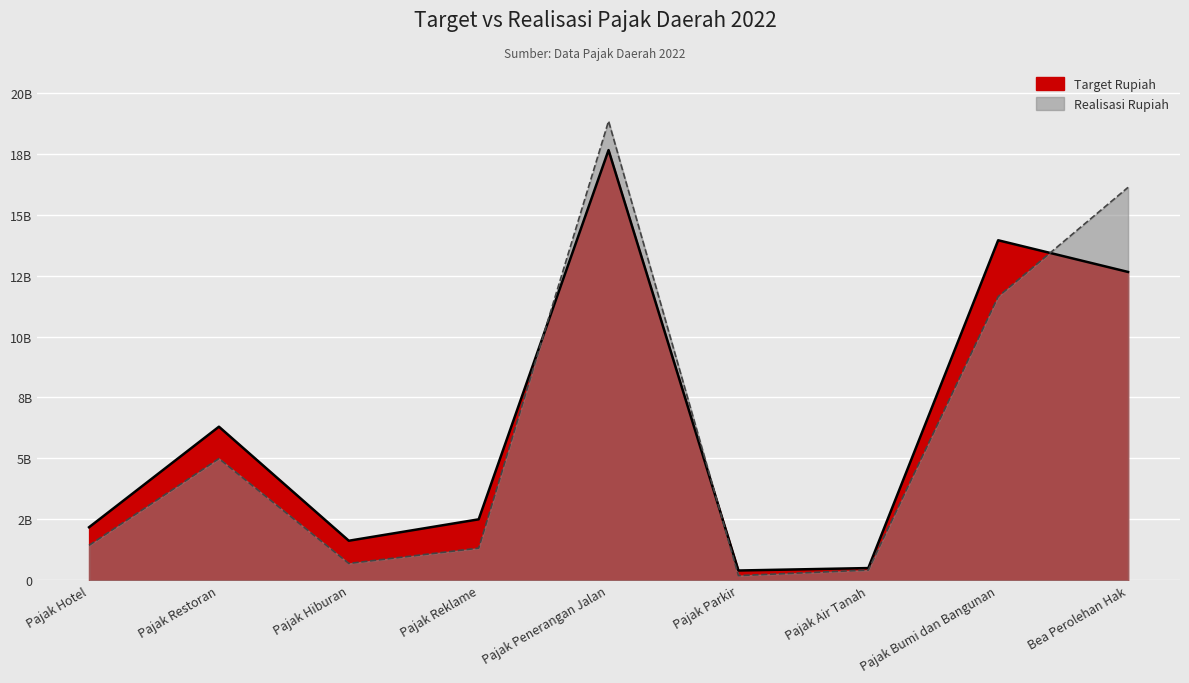

The value of Realisasi Rupiah at Pajak Bumi dan Bangunan is 4036202894. True or false?

False